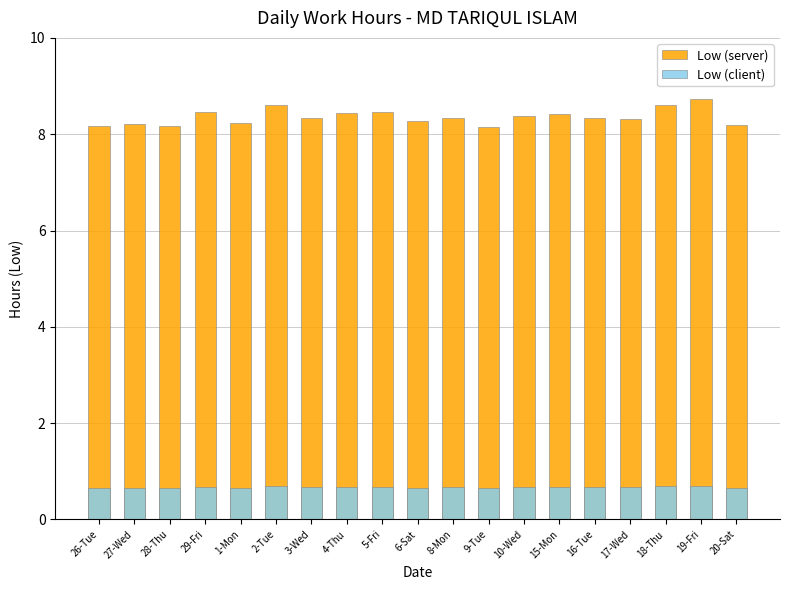

Where is Low (server) nearest to the value 8?

9-Tue